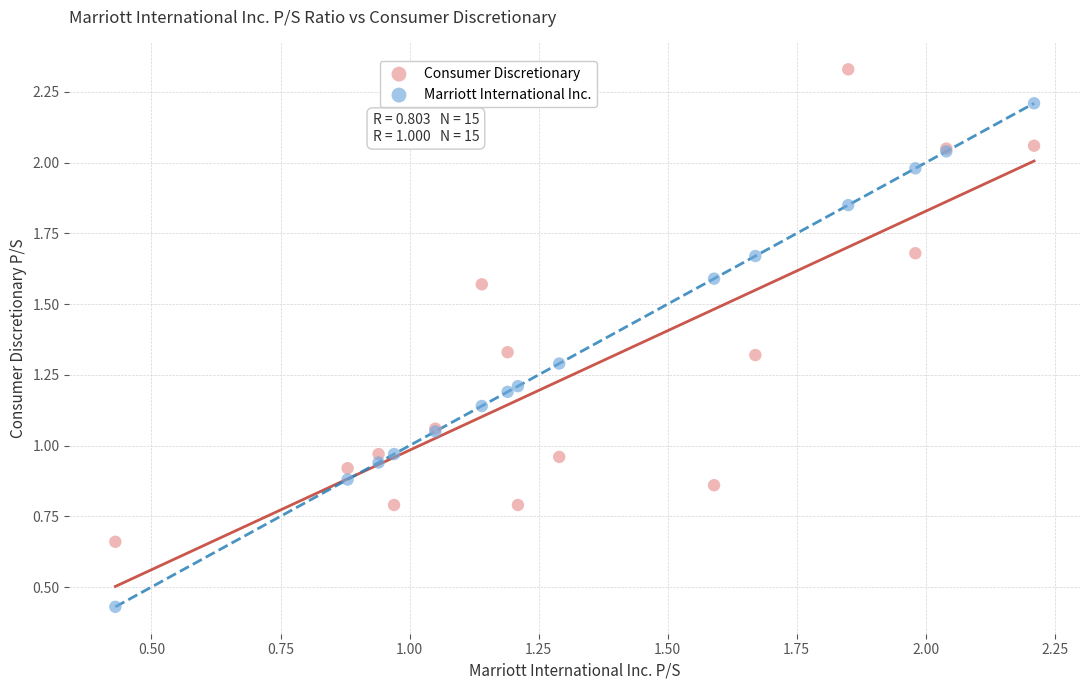

Which series contains the highest Y value?

Consumer Discretionary